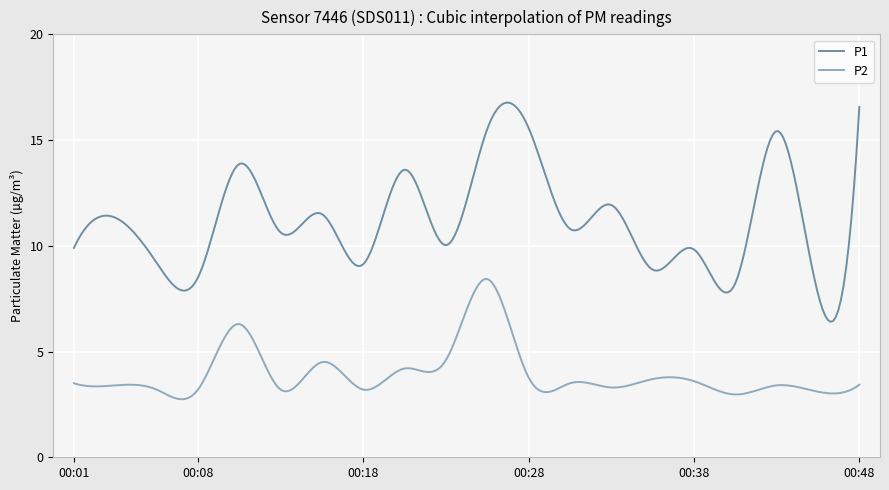

True or false: P1 and P2 cross at least once.

False